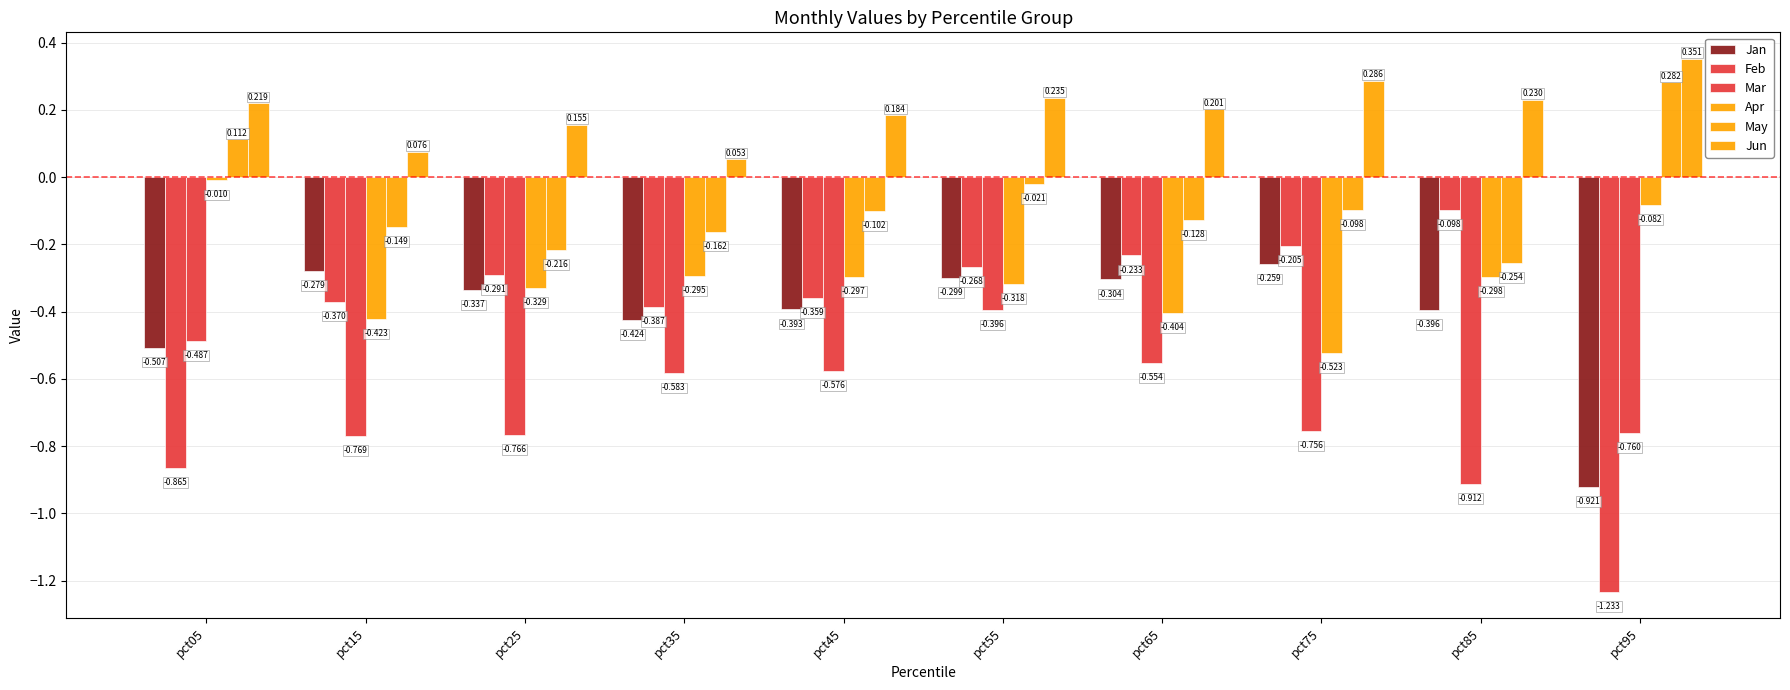

What is the difference between the highest and lowest values at pct15?

0.8